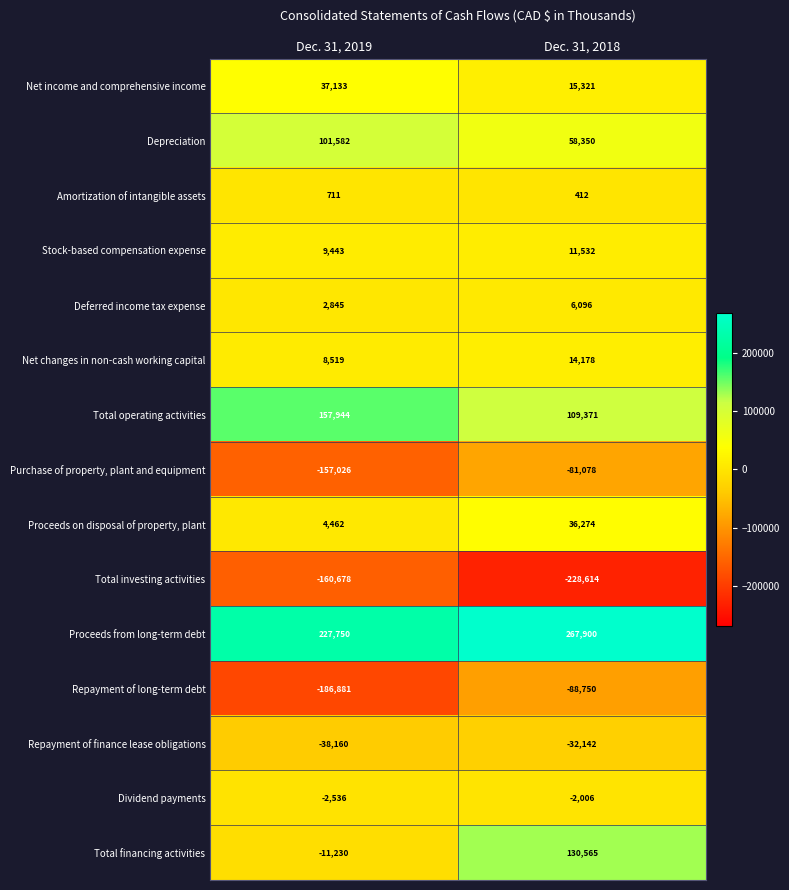

How many distinct data groups are displayed?

15